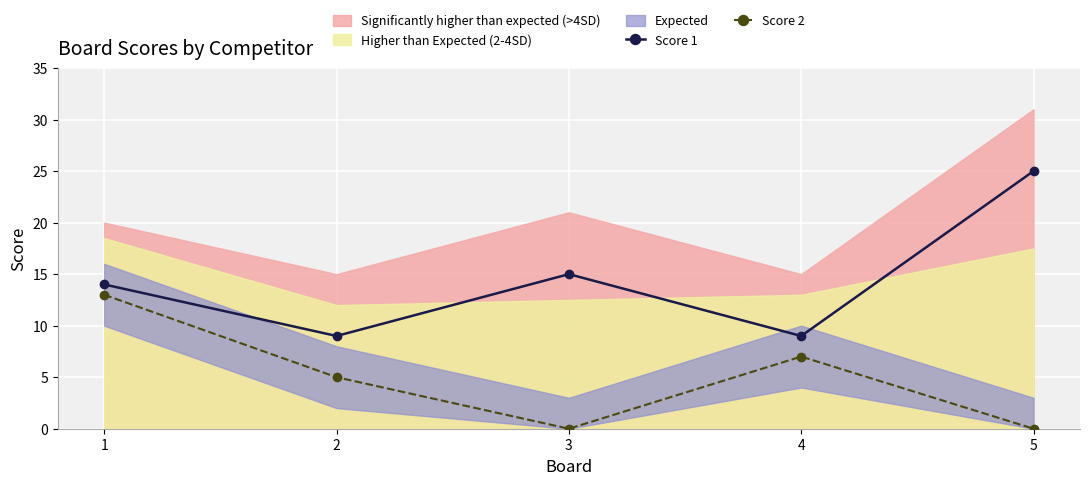

Between 3 and 4, which series saw the biggest shift?

Score 2